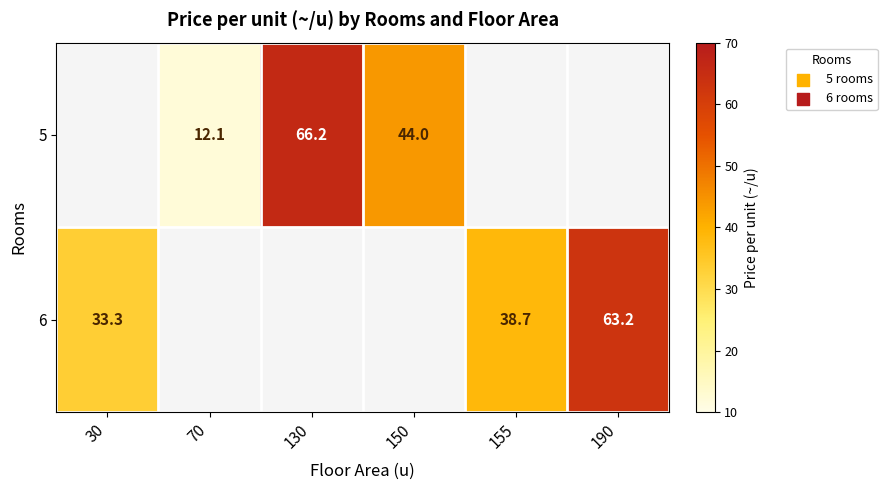

Is the value of 6 at 155 greater than the value of 5 at 130?

No